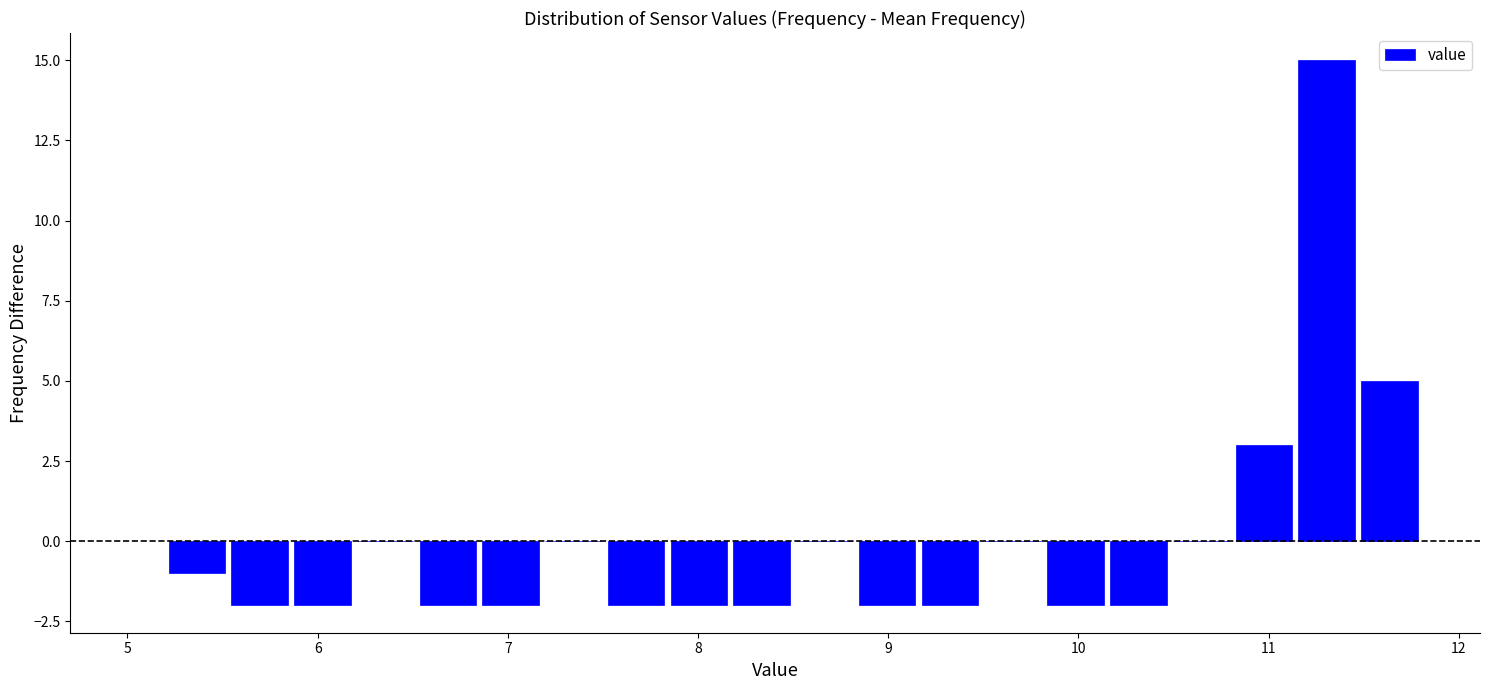

Around what value on the x-axis is the tallest bar? Give the approximate position of its centre, as read against the axis.

11.3